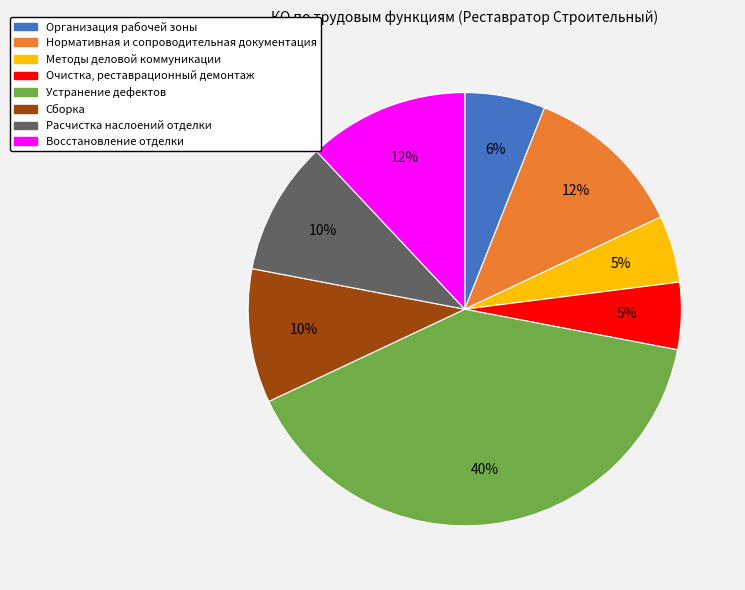

To the nearest percent, what is the difference between the Нормативная и сопроводительная документация and Очистка, реставрационный демонтаж slice percentages?

7%